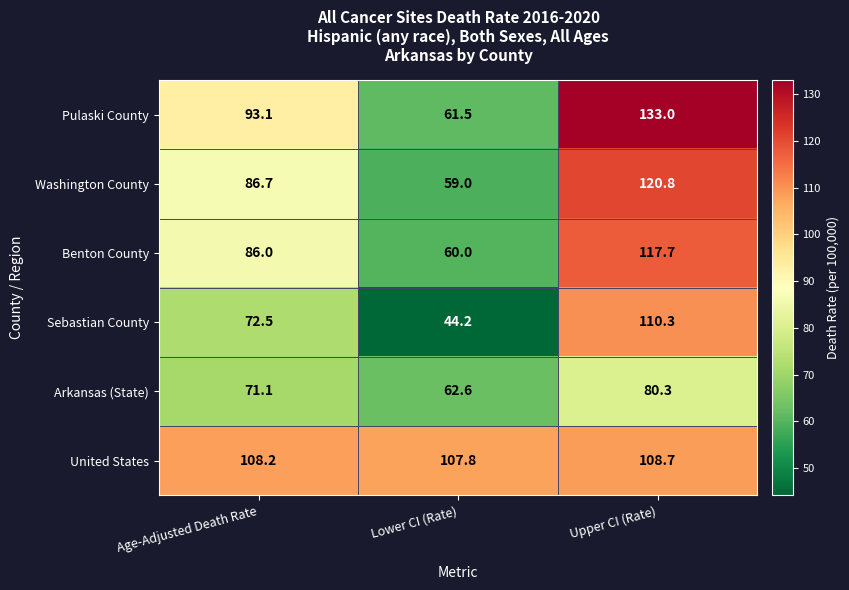

The value of Washington County at Lower CI (Rate) is 98.3. True or false?

False